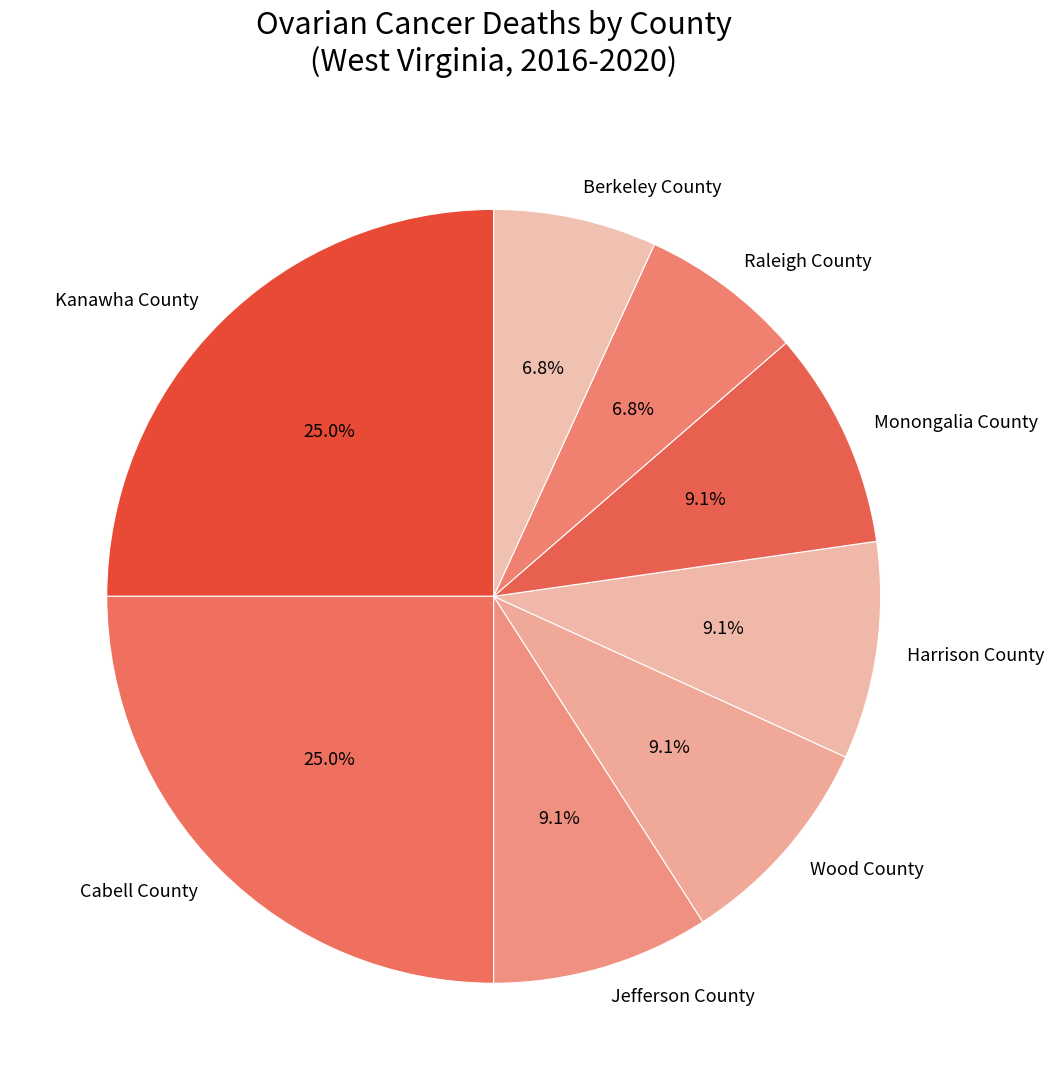

To the nearest percent, what is the average slice percentage?

12%